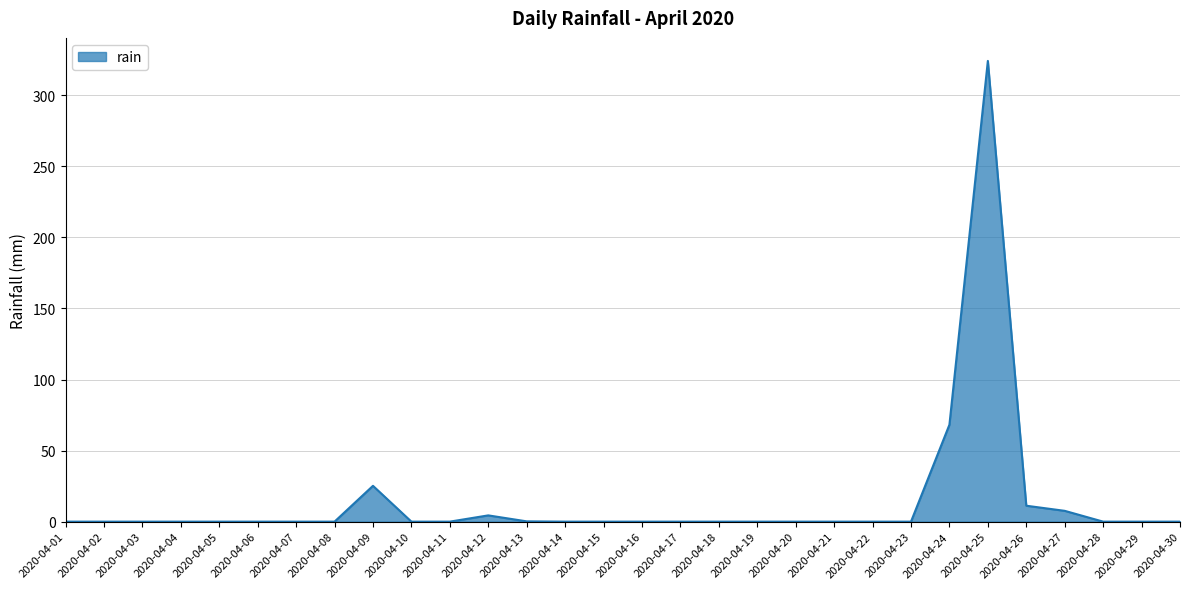

What is the difference between the maximum and minimum values?

324.2